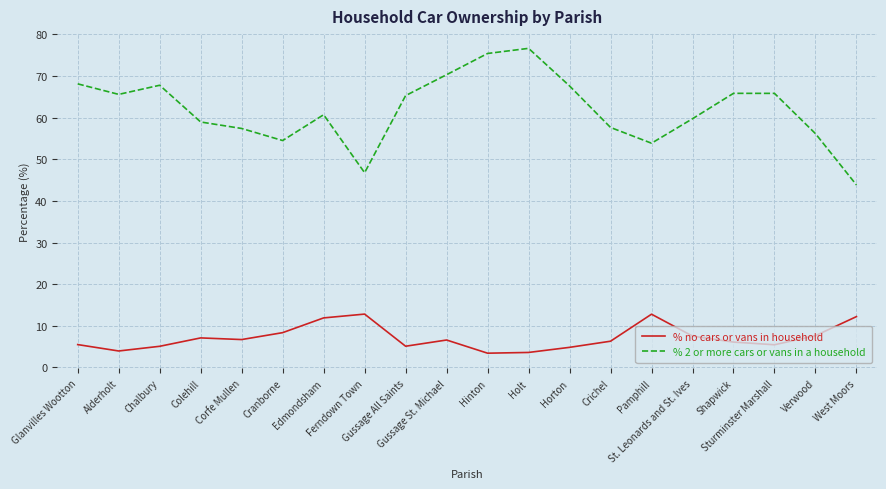

Which series has the largest total across all categories?

% 2 or more cars or vans in a household